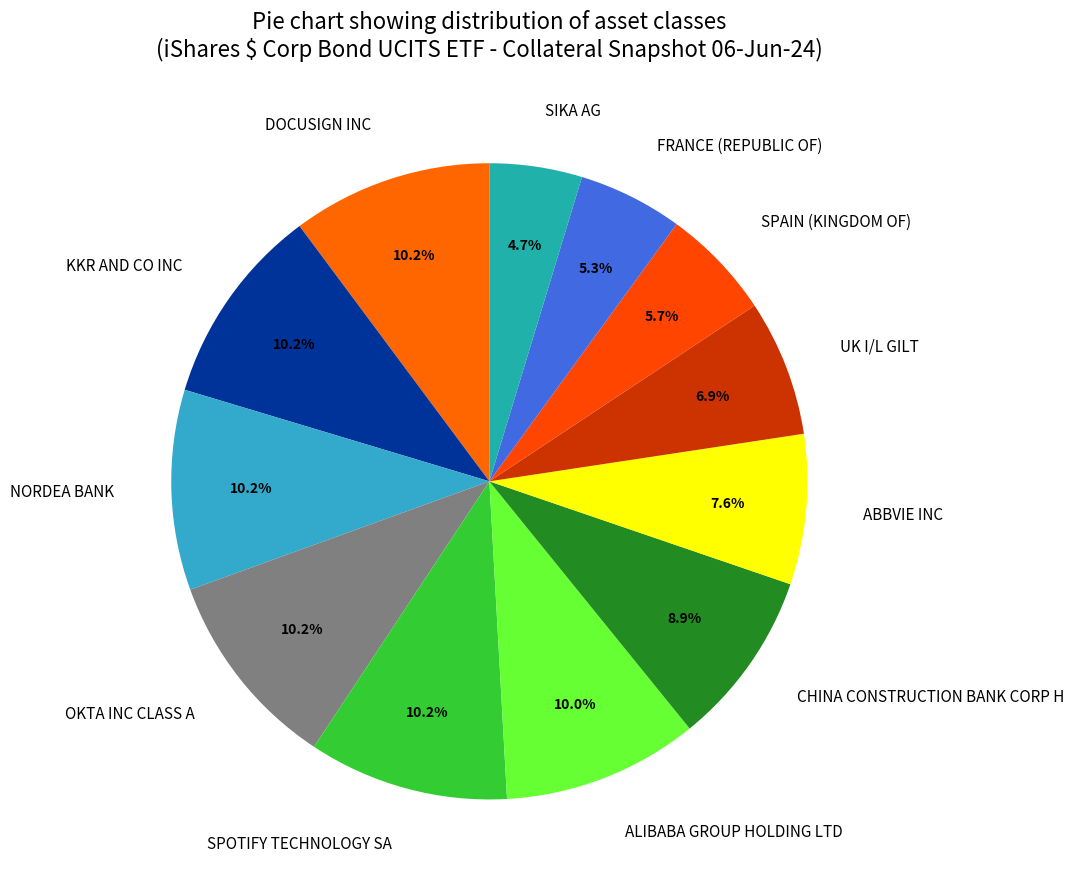

True or false: ABBVIE INC accounts for 1% of the total.

False